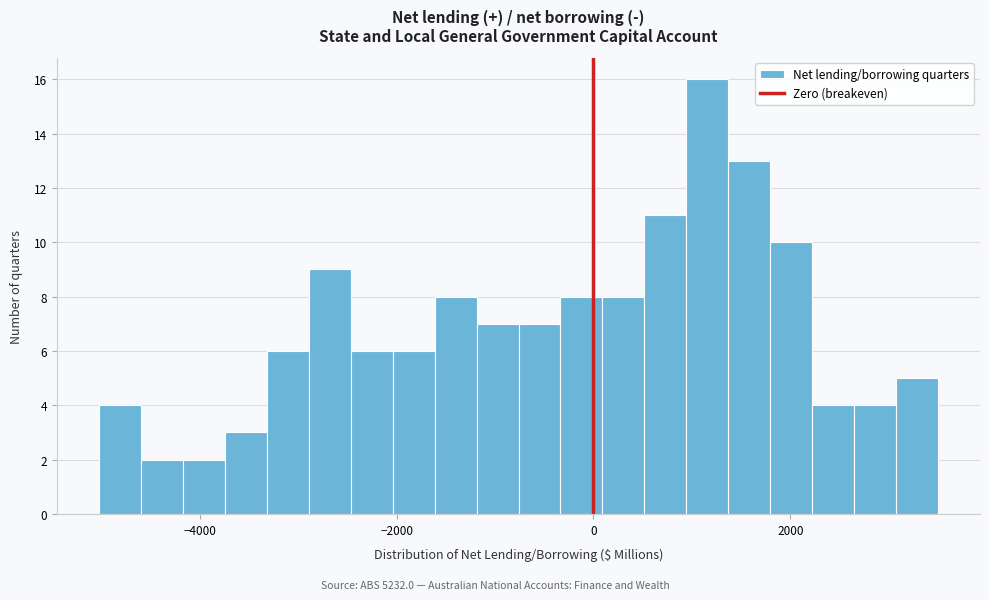

Around what value on the x-axis is the tallest bar? Give the approximate position of its centre, as read against the axis.

1200